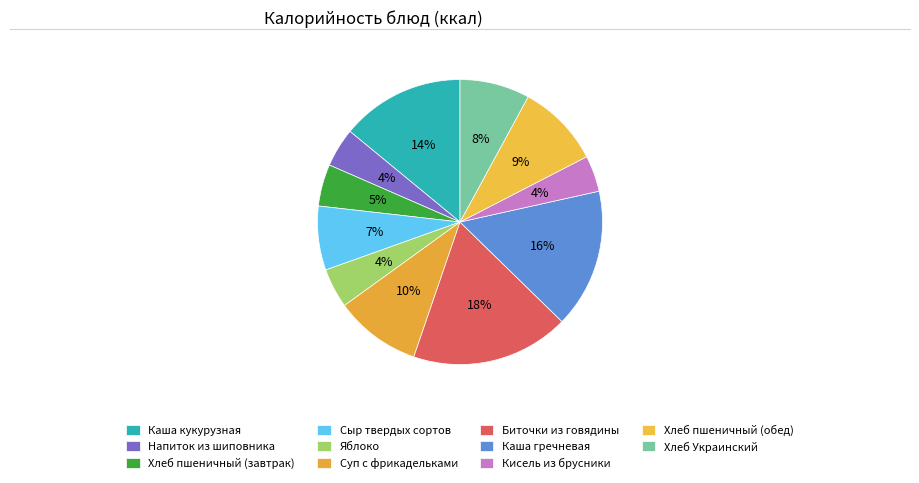

How many slices are in this pie chart?

11